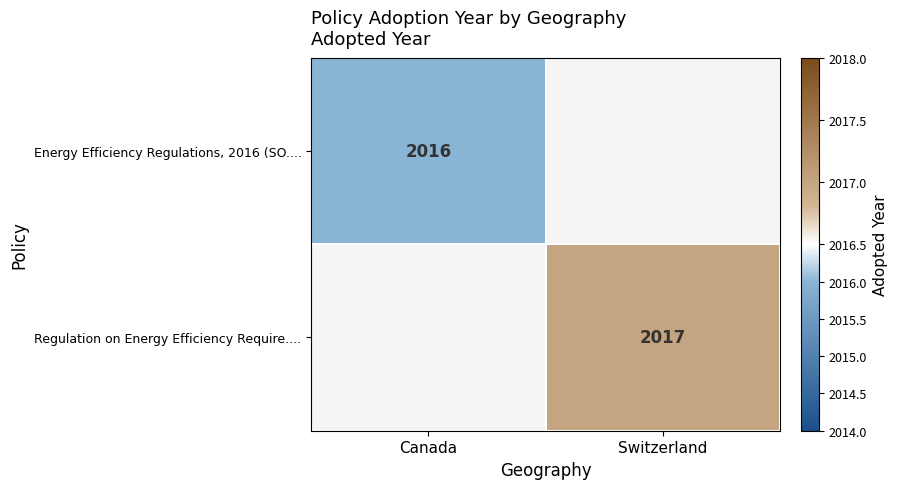

The Regulation on Energy Efficiency Require.... series shows 2976.4 at Switzerland. True or false?

False